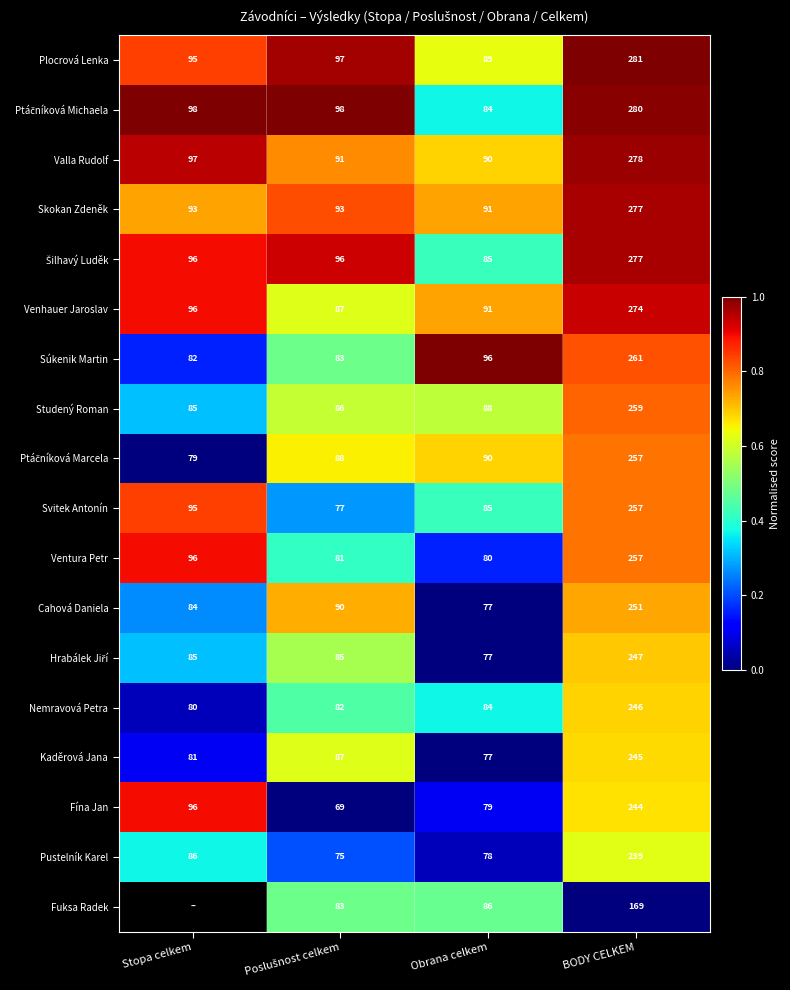

Is the value of Cahová Daniela at Stopa celkem greater than the value of Studený Roman at BODY CELKEM?

No